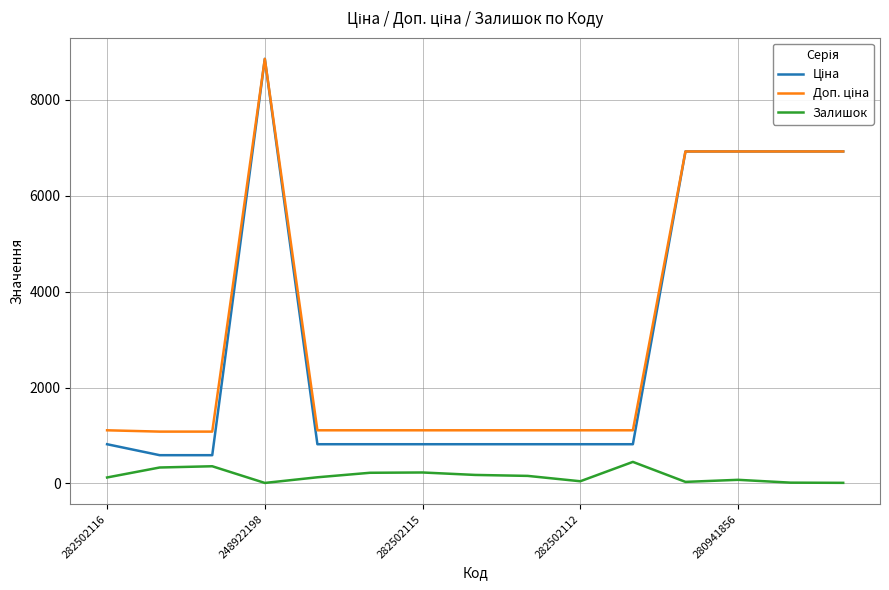

What is the maximum value shown in the chart?

8856.7